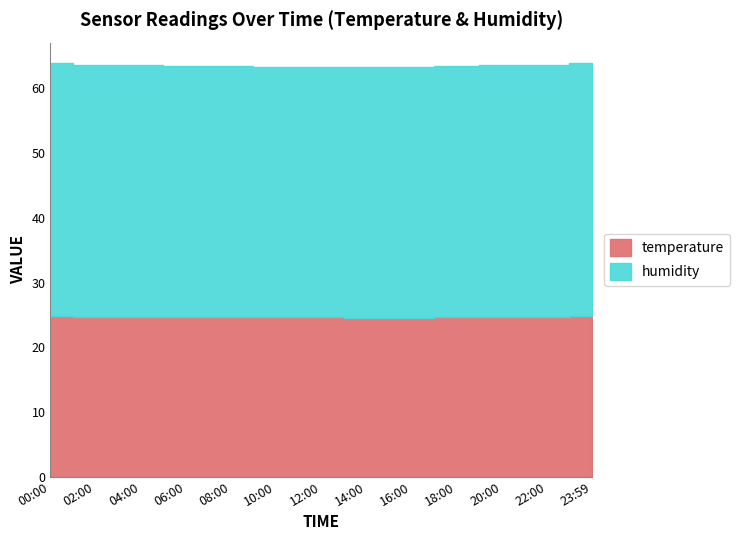

What is the label of the 13th point from the right?

00:00